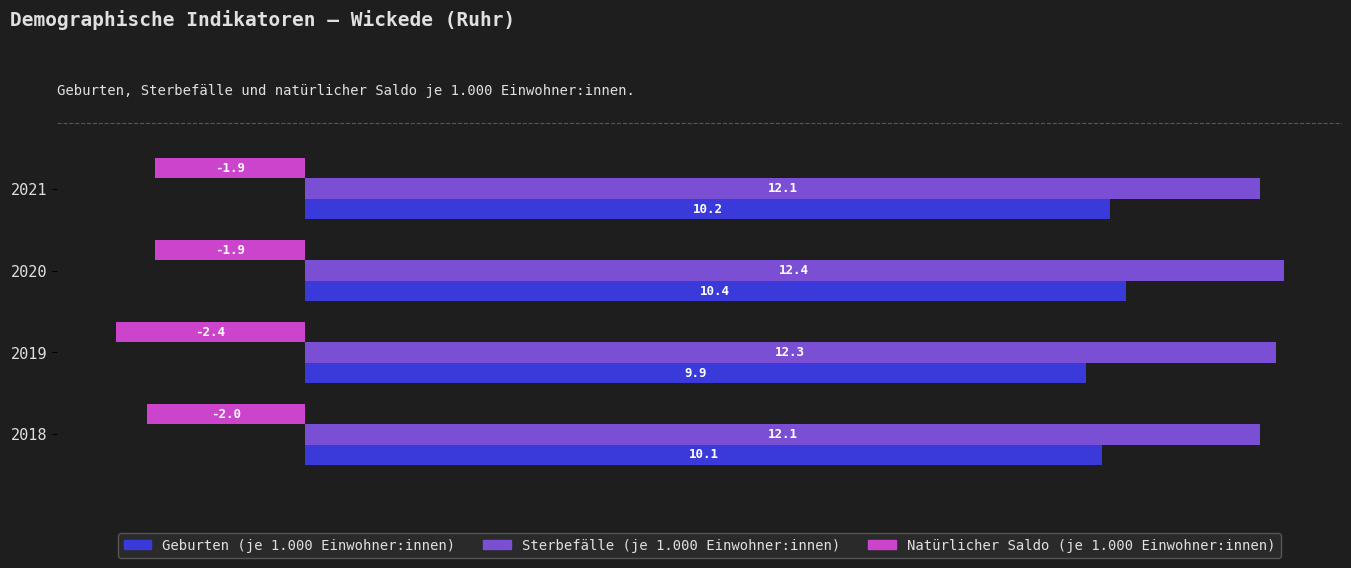

What is the difference between the maximum and minimum values in the Sterbefälle (je 1.000 Einwohner:innen) series?

0.3